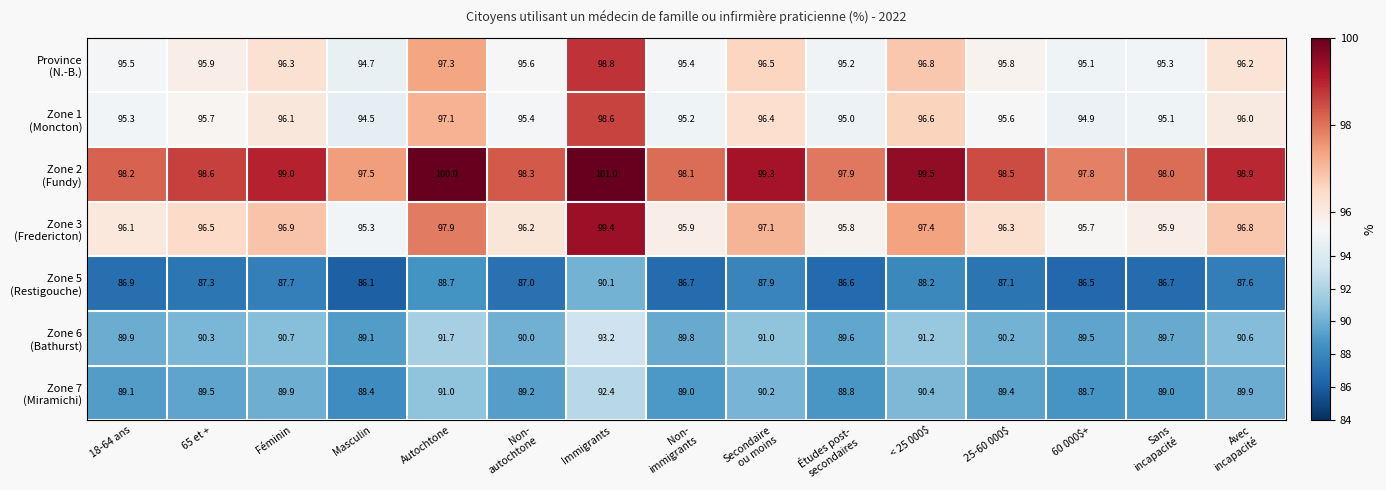

What is the total value across all series at 65 et +?

653.8